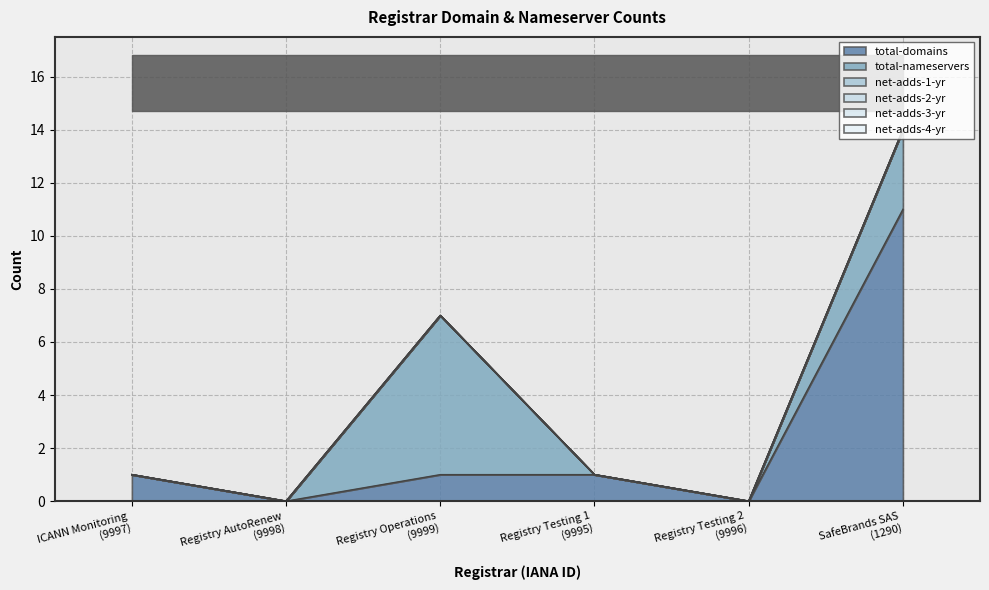

At which category is the sum across all series the highest?

SafeBrands SAS